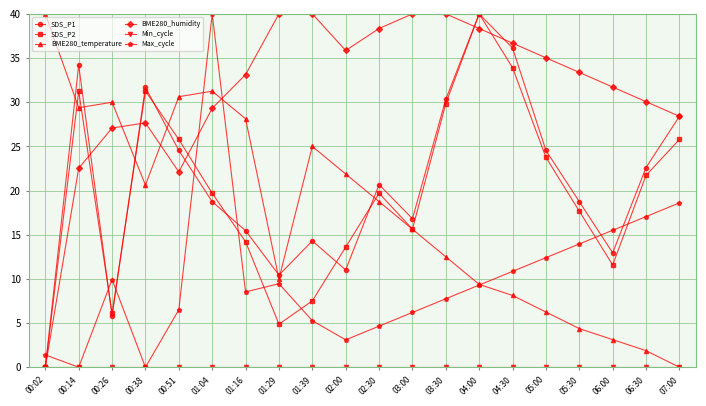

Which series changed the most between 03:00 and 07:00?

BME280_temperature